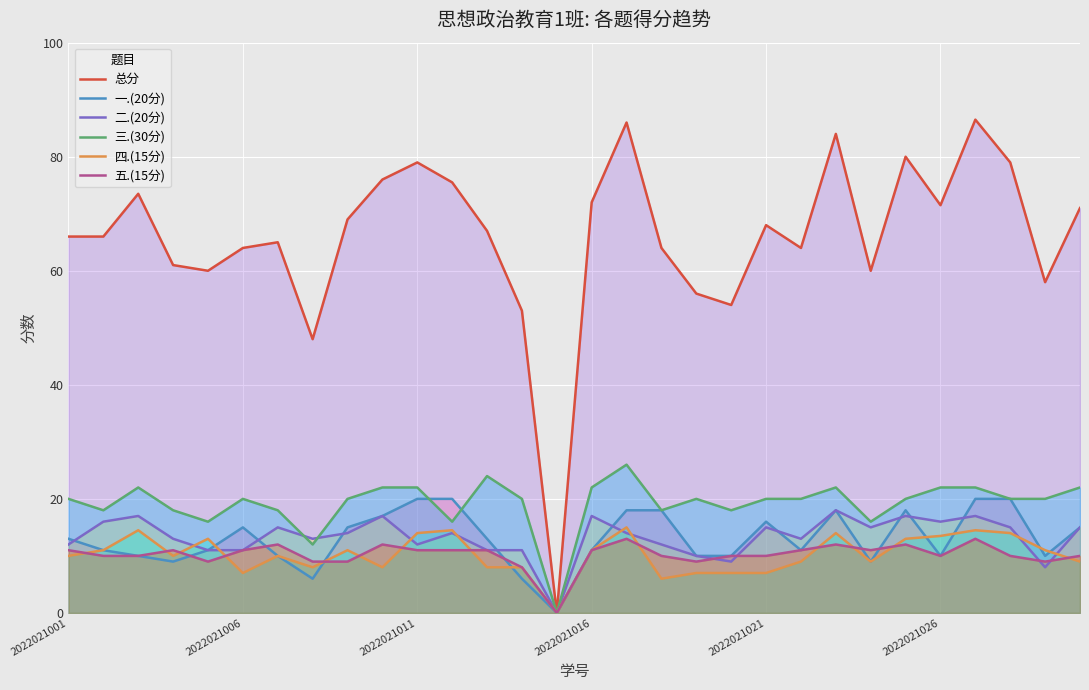

Which series has the largest total across all categories?

总分